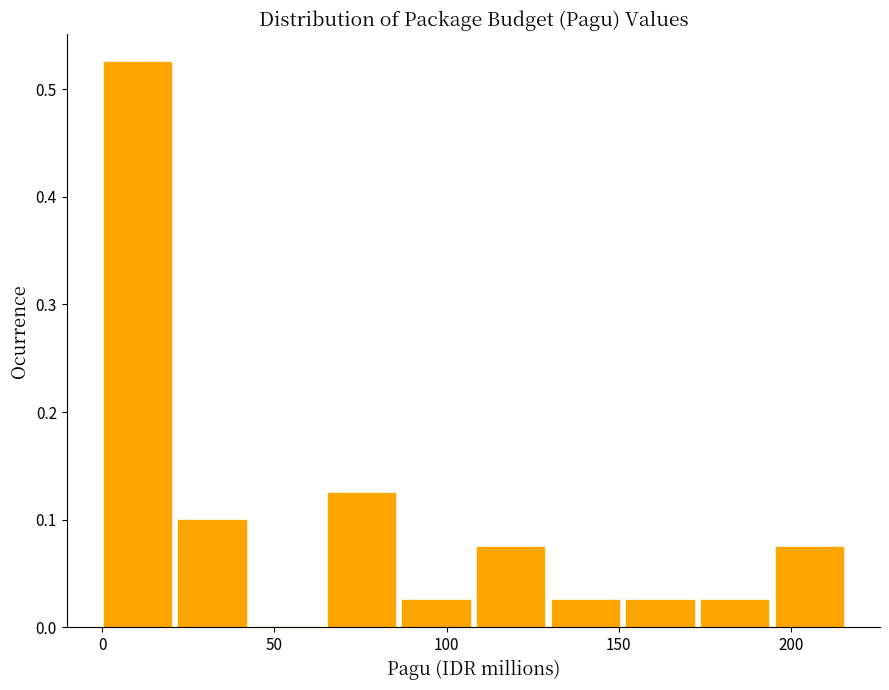

Reading left to right, transcribe this chart: for each bar, give the range it covers on the x-axis and its height. Neither the bar edges nor the heights are printed on the chart, so give them approximately, as read against the axes.

0 to 20: 0.53
20 to 45: 0.10
45 to 65: 0
65 to 85: 0.13
85 to 110: 0.03
110 to 130: 0.08
130 to 150: 0.03
150 to 175: 0.03
175 to 195: 0.03
195 to 215: 0.08